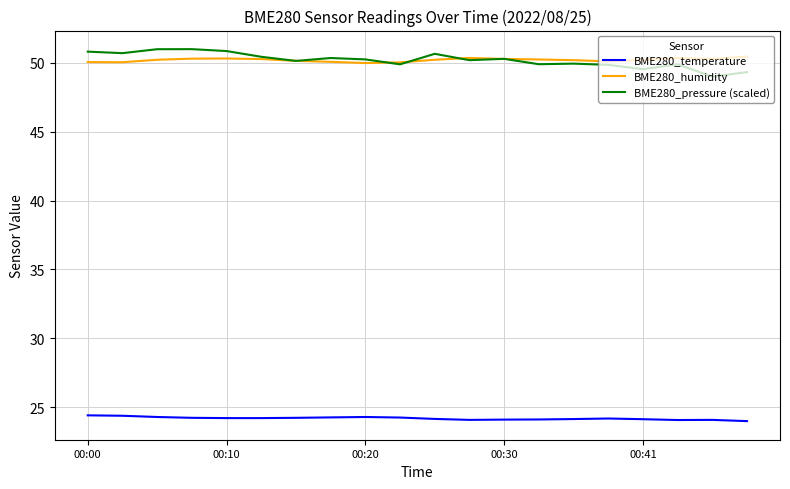

What is the greatest value displayed?

51.0